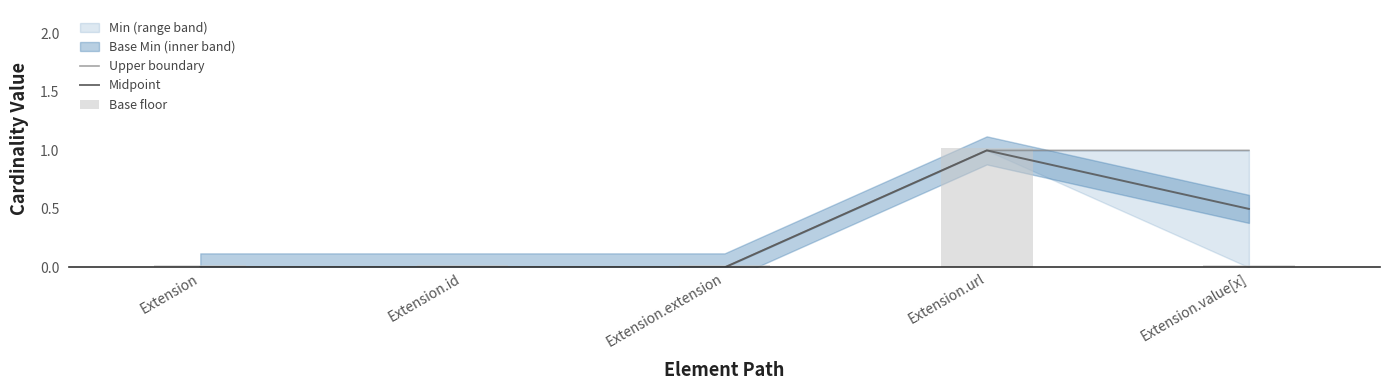

At which label does Midpoint reach its peak?

Extension.url